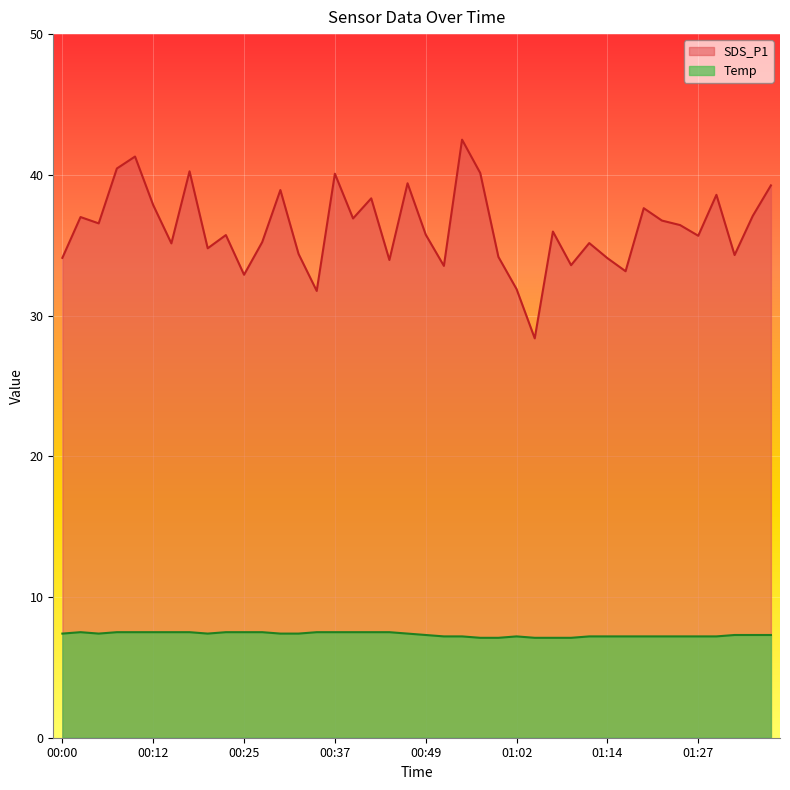

How many lines are shown in the chart?

2